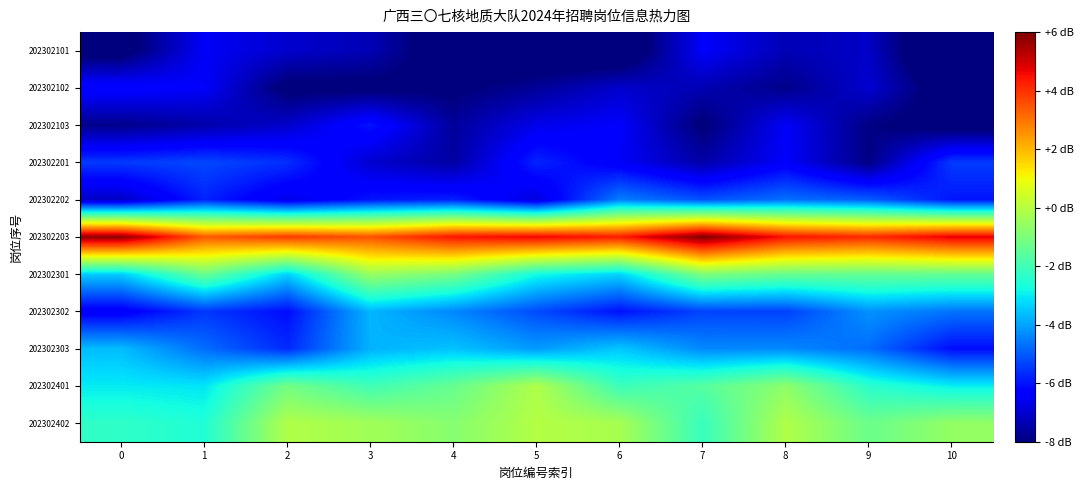

Which has a higher value, 8 or 0?

8